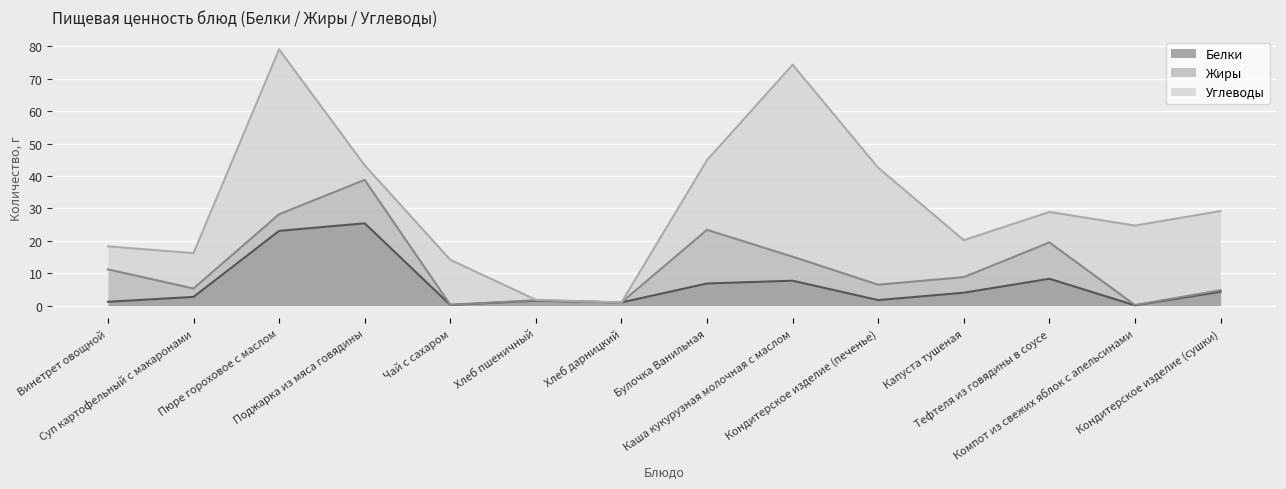

Rank the series at Тефтеля из говядины в соусе from lowest to highest value.

Белки, Углеводы, Жиры